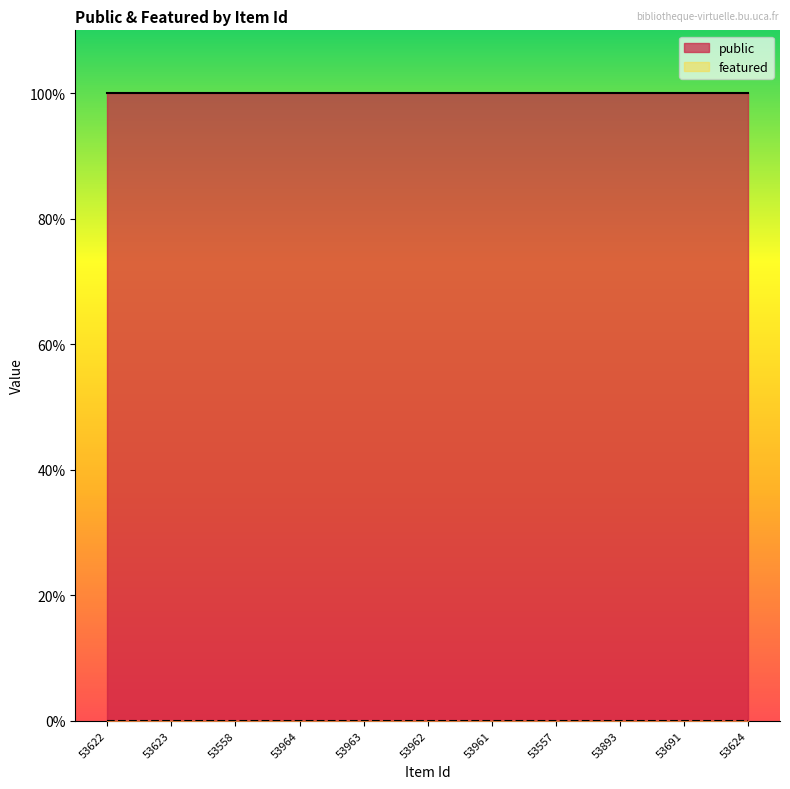

What is the label of the 11th point from the left?

53624